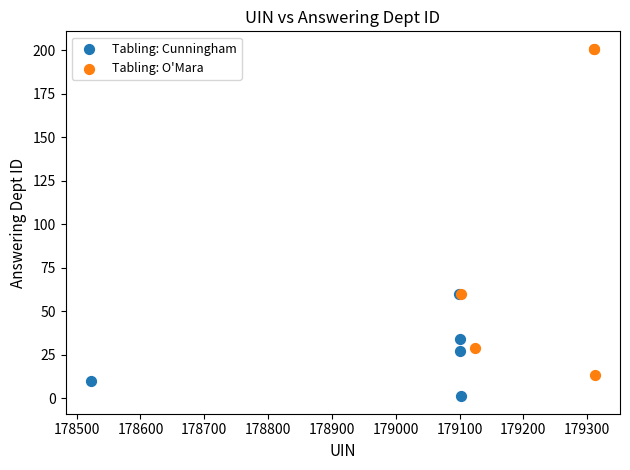

What are all the series names shown in the legend?

Tabling: Cunningham, Tabling: O'Mara